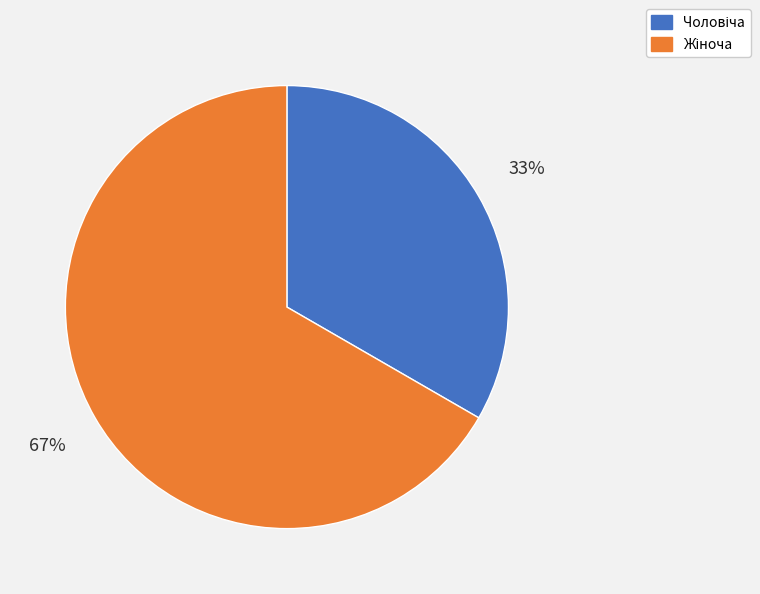

To the nearest percent, what is the average slice percentage?

50%